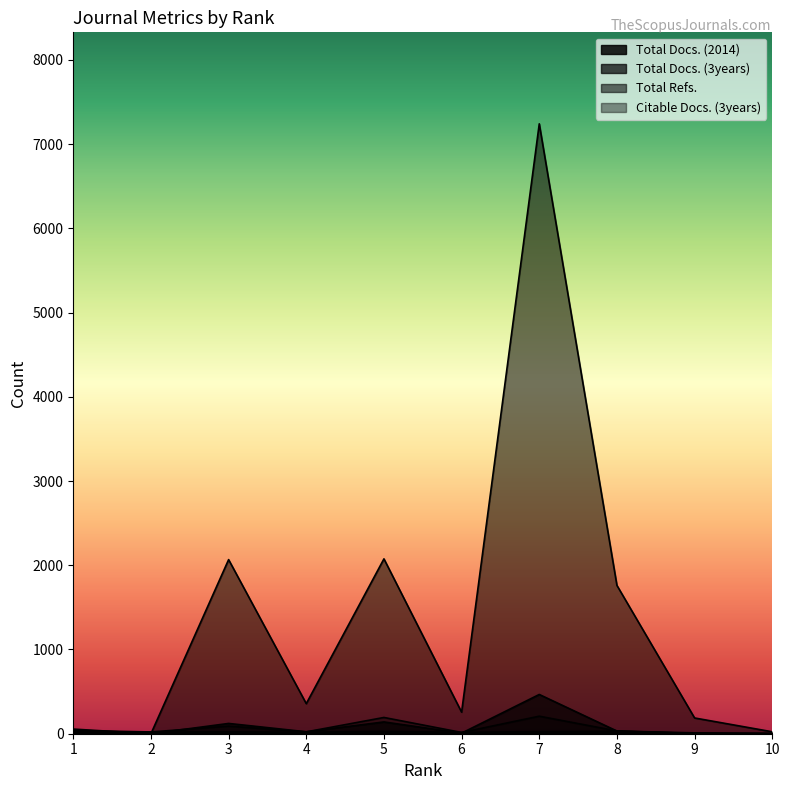

Which category has the lowest value in the Citable Docs. (3years) series?

10